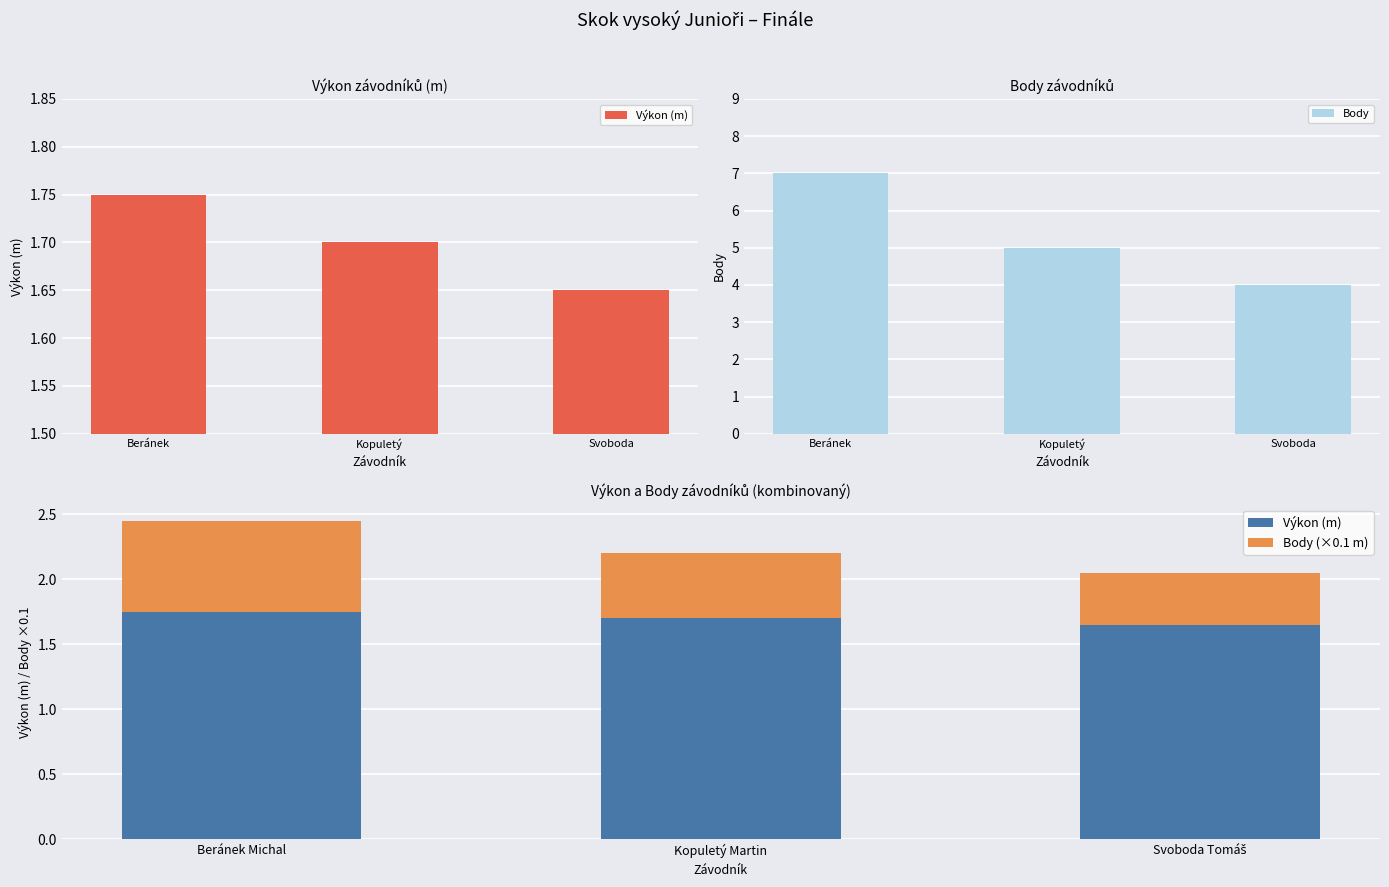

The Body series shows 5 at Kopuletý. True or false?

True